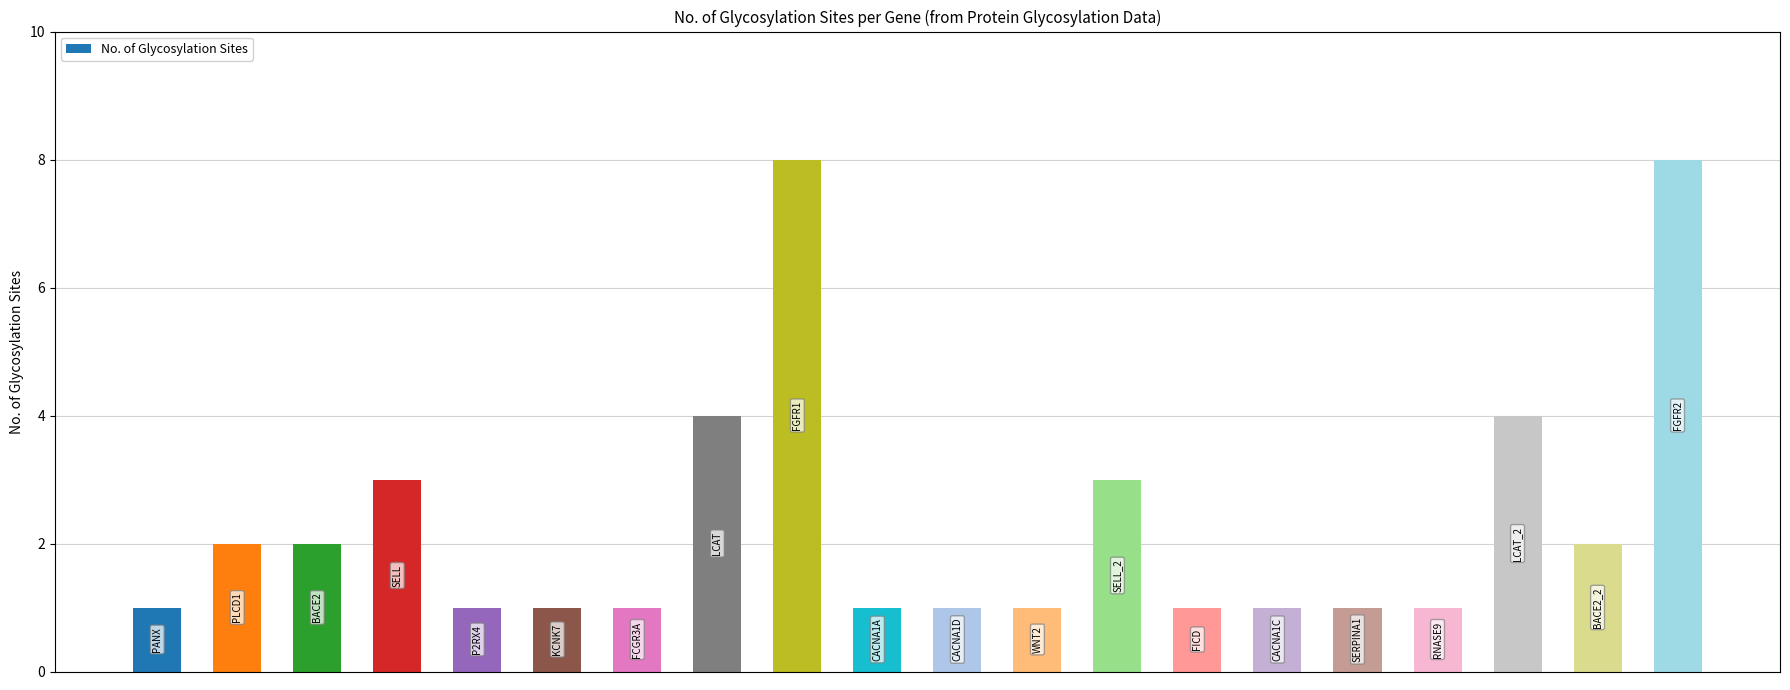

Are the bars horizontal?

No